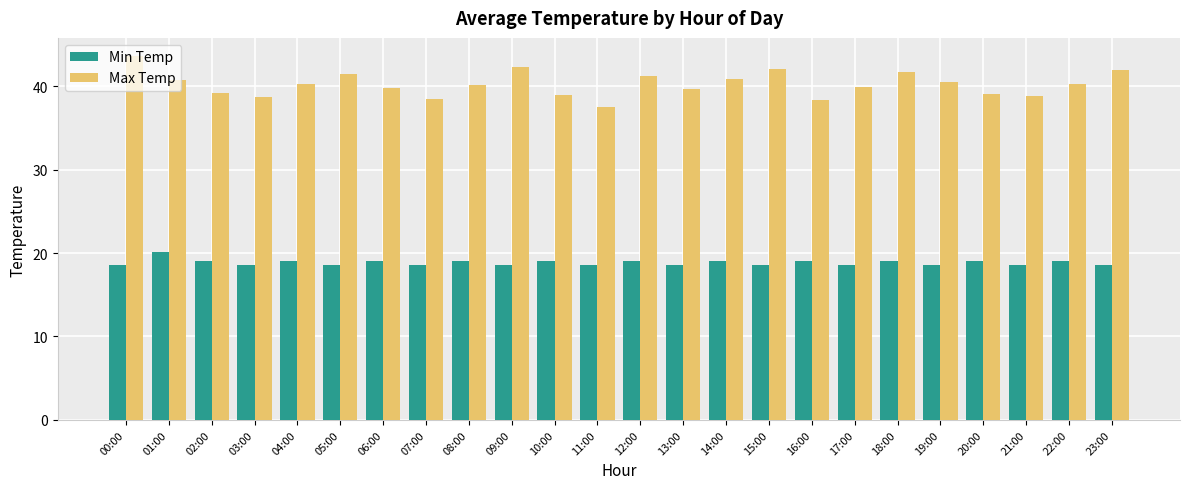

At how many categories does at least one series exceed 31?

24